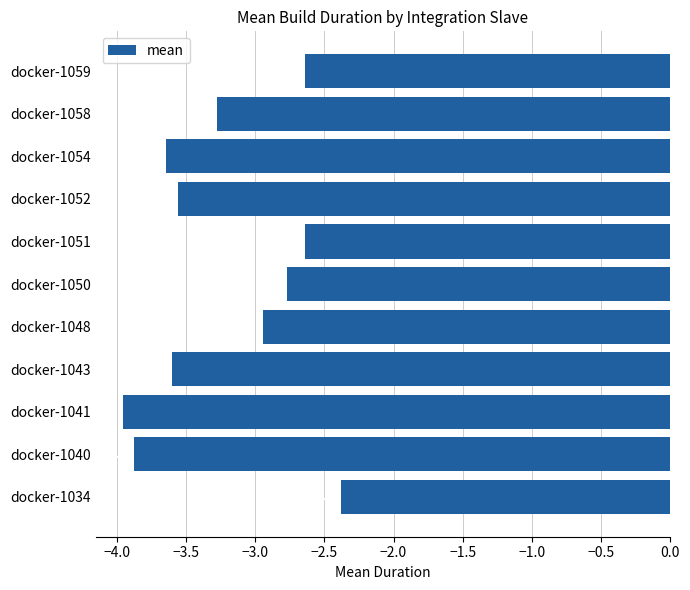

Between docker-1040 and docker-1052, which is larger?

docker-1052